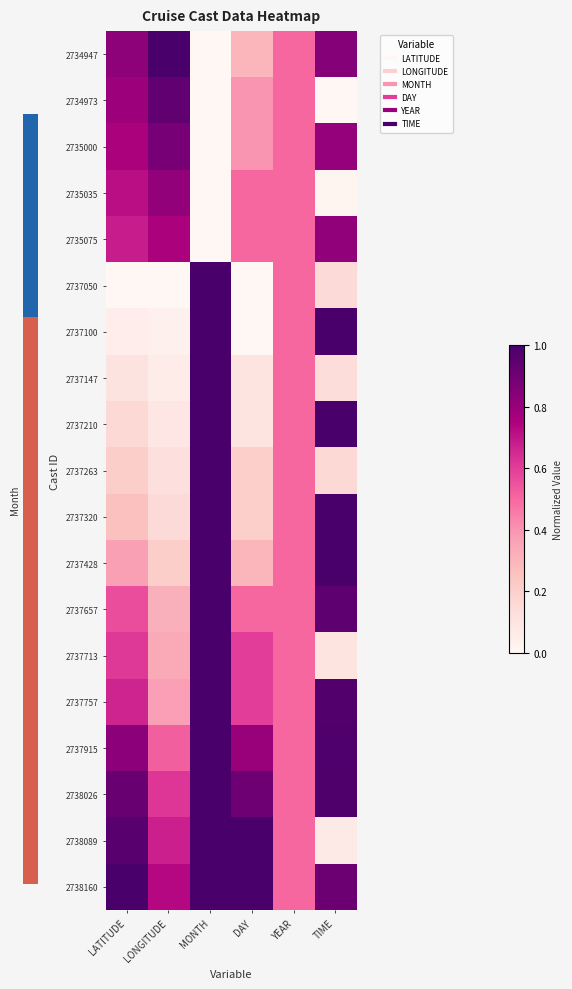

Between TIME and DAY, which is larger?

TIME